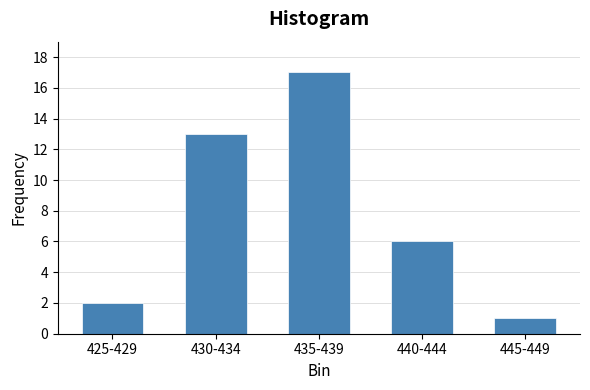

Reading right to left, list all the values displayed in this chart.

1	6	17	13	2